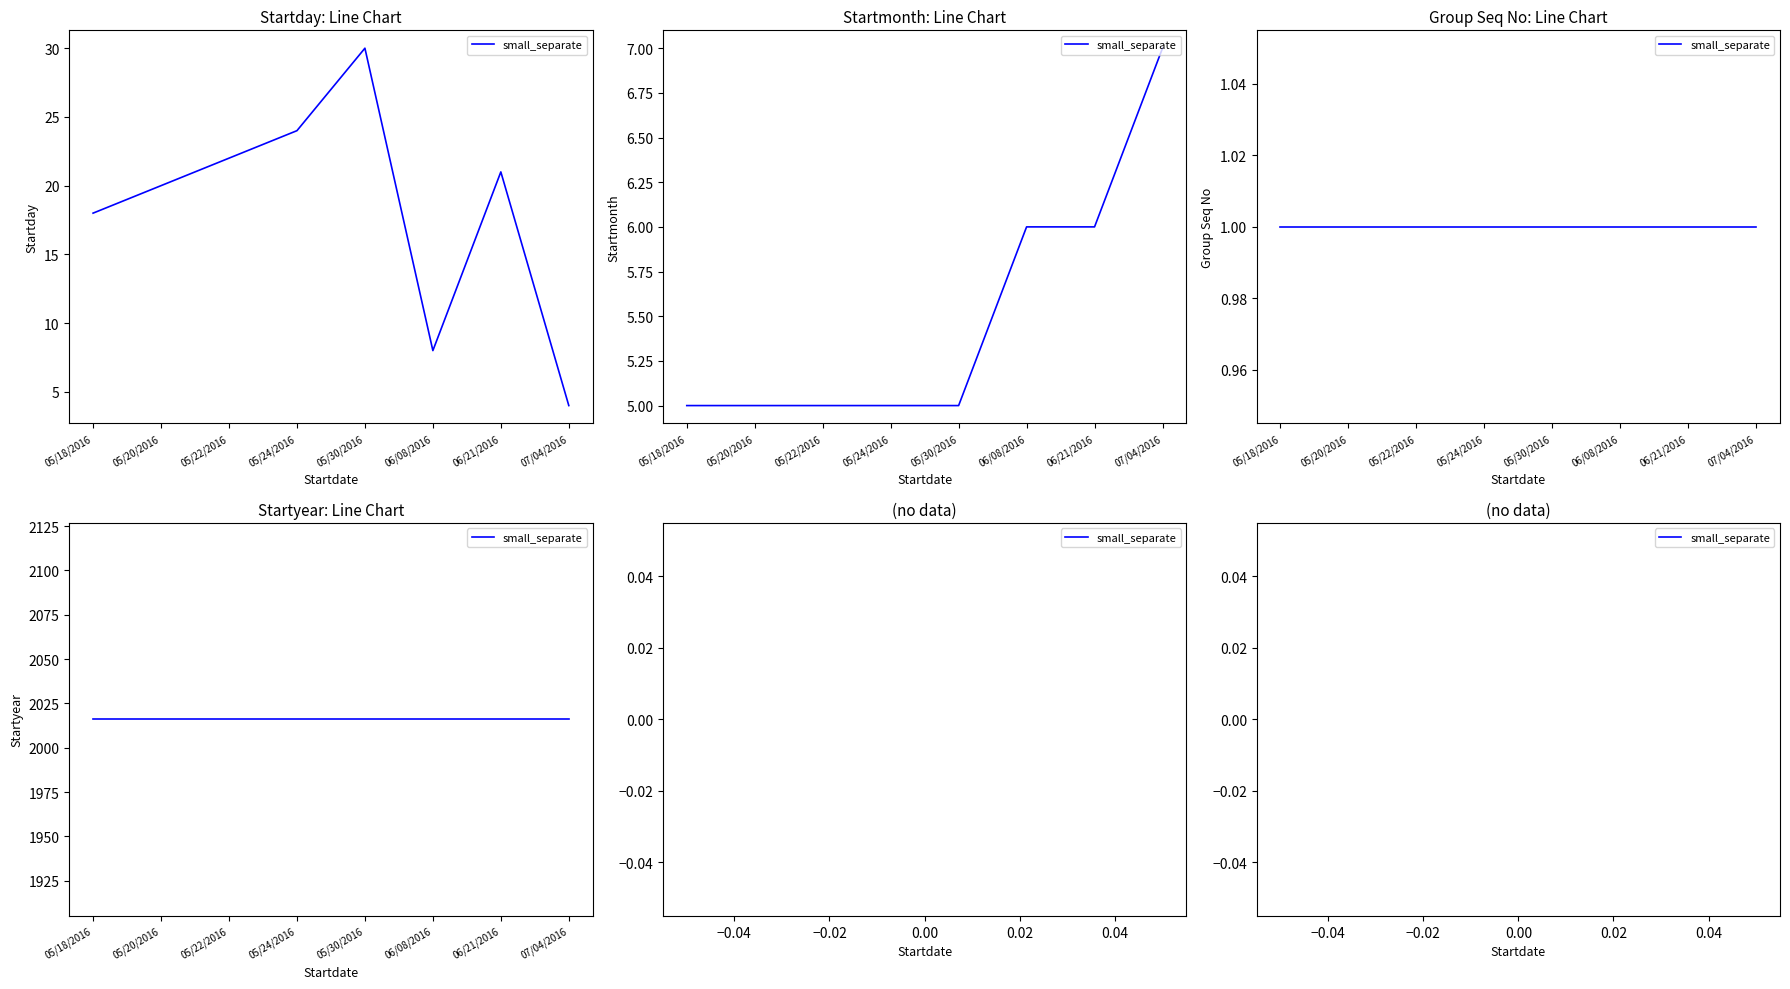

What is the greatest value displayed?

30